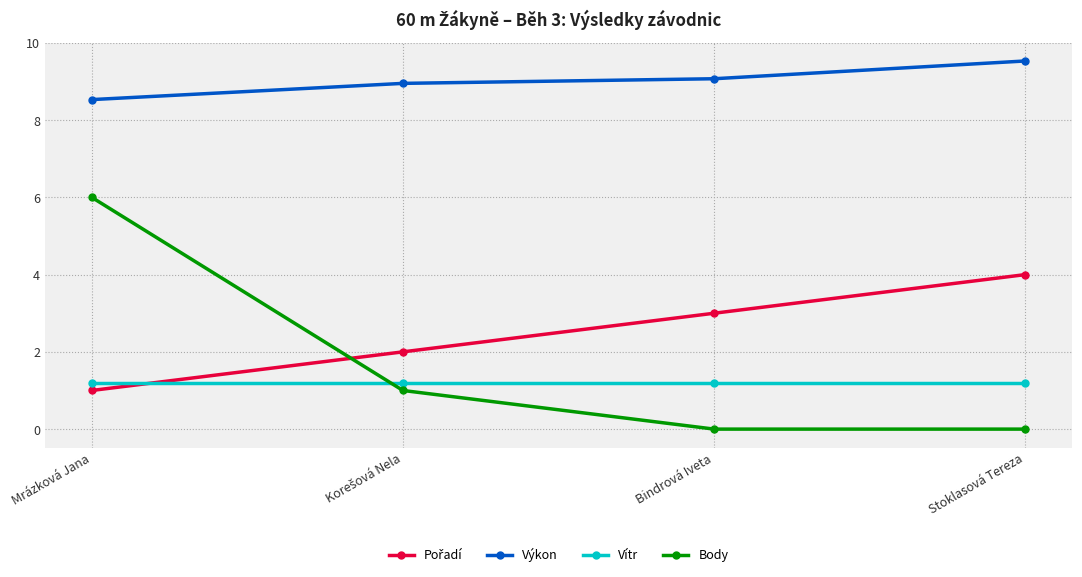

Which series has the largest range (max minus min)?

Body